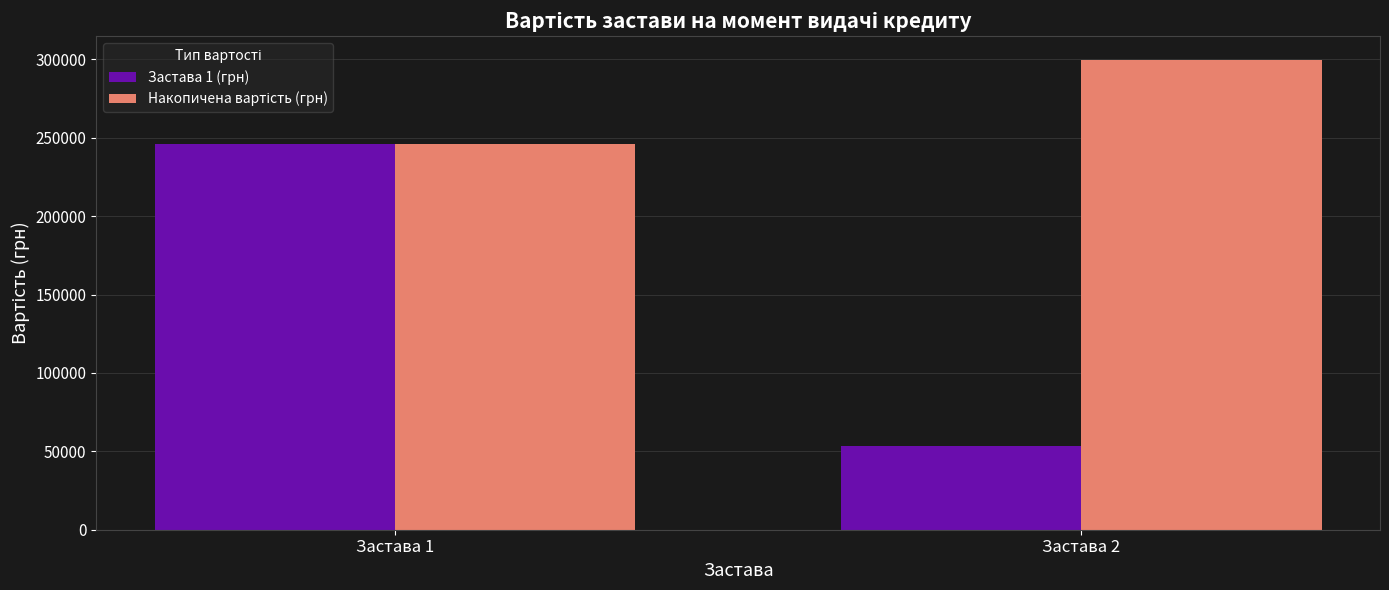

Which series has the widest spread of values?

Застава 1 (грн)